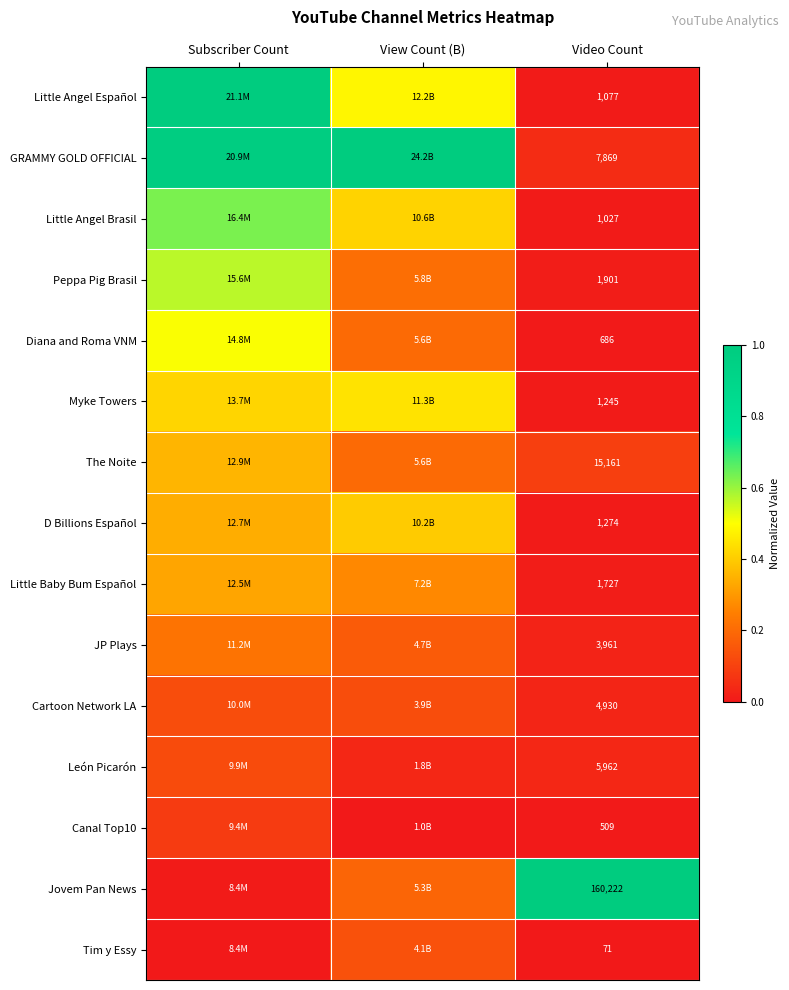

Is the value of Cartoon Network LA at Video Count greater than the value of Canal Top10 at Video Count?

Yes